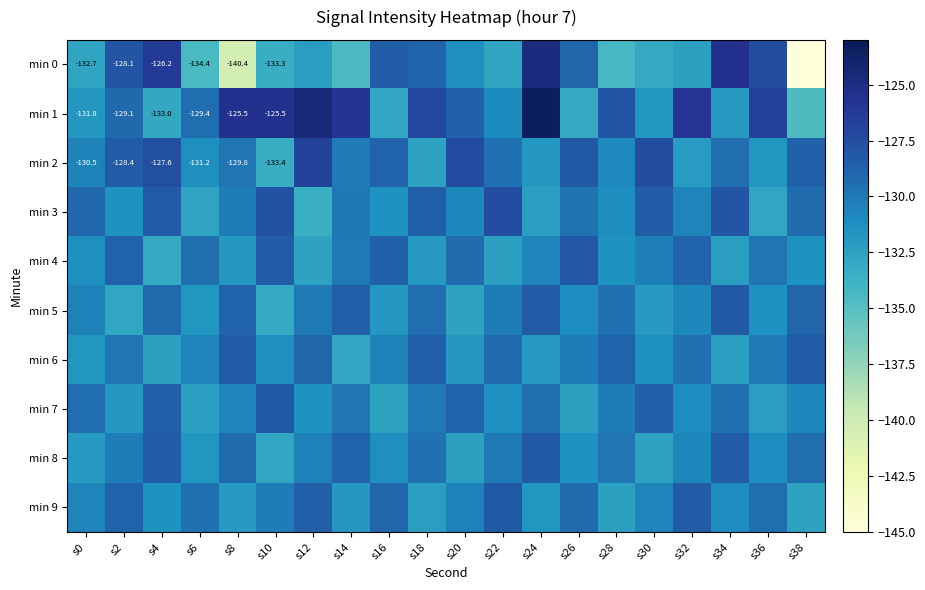

At which label does min 4 reach its minimum?

s4